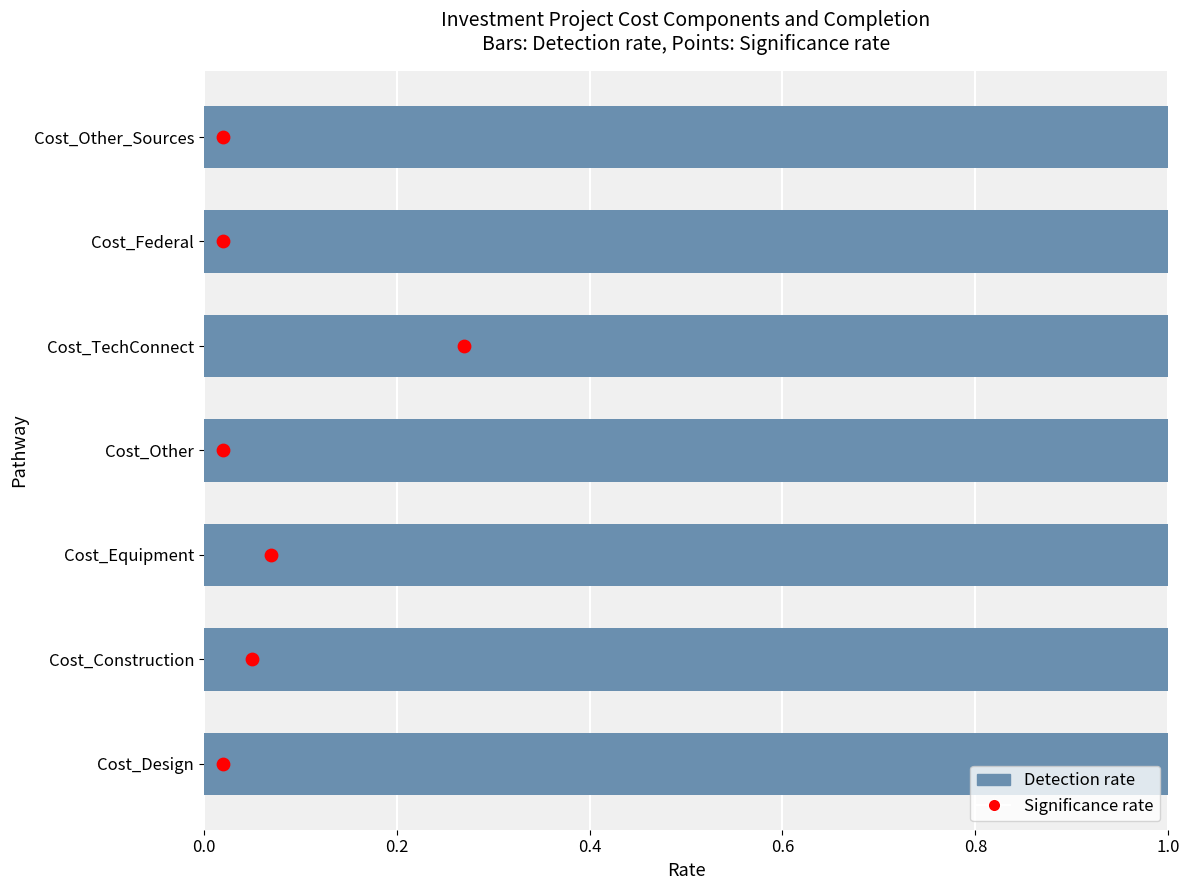

Which has a higher value, 0.6 or 1.0?

1.0